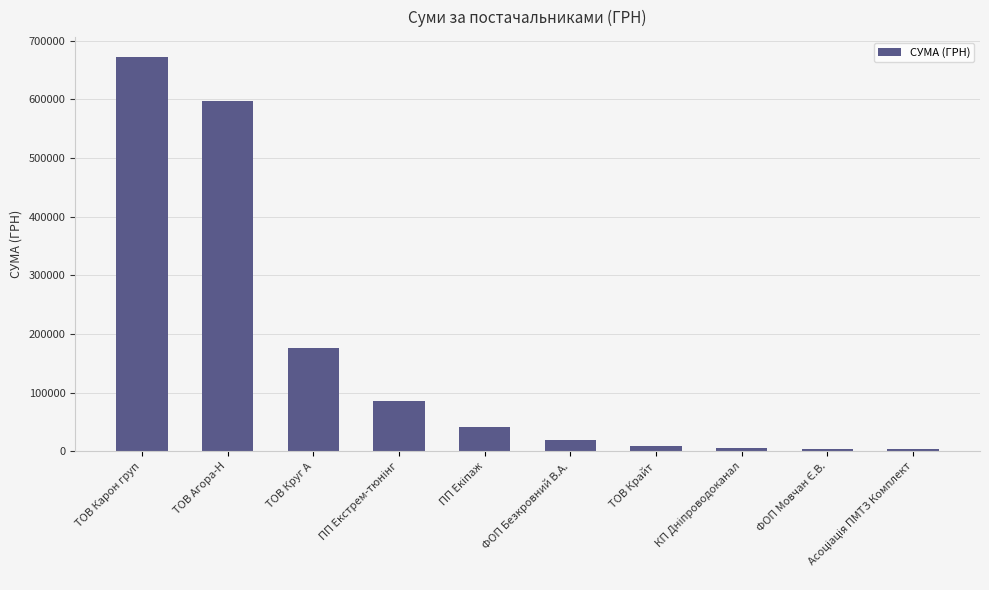

Which category has the highest value across all series?

ТОВ Карон груп